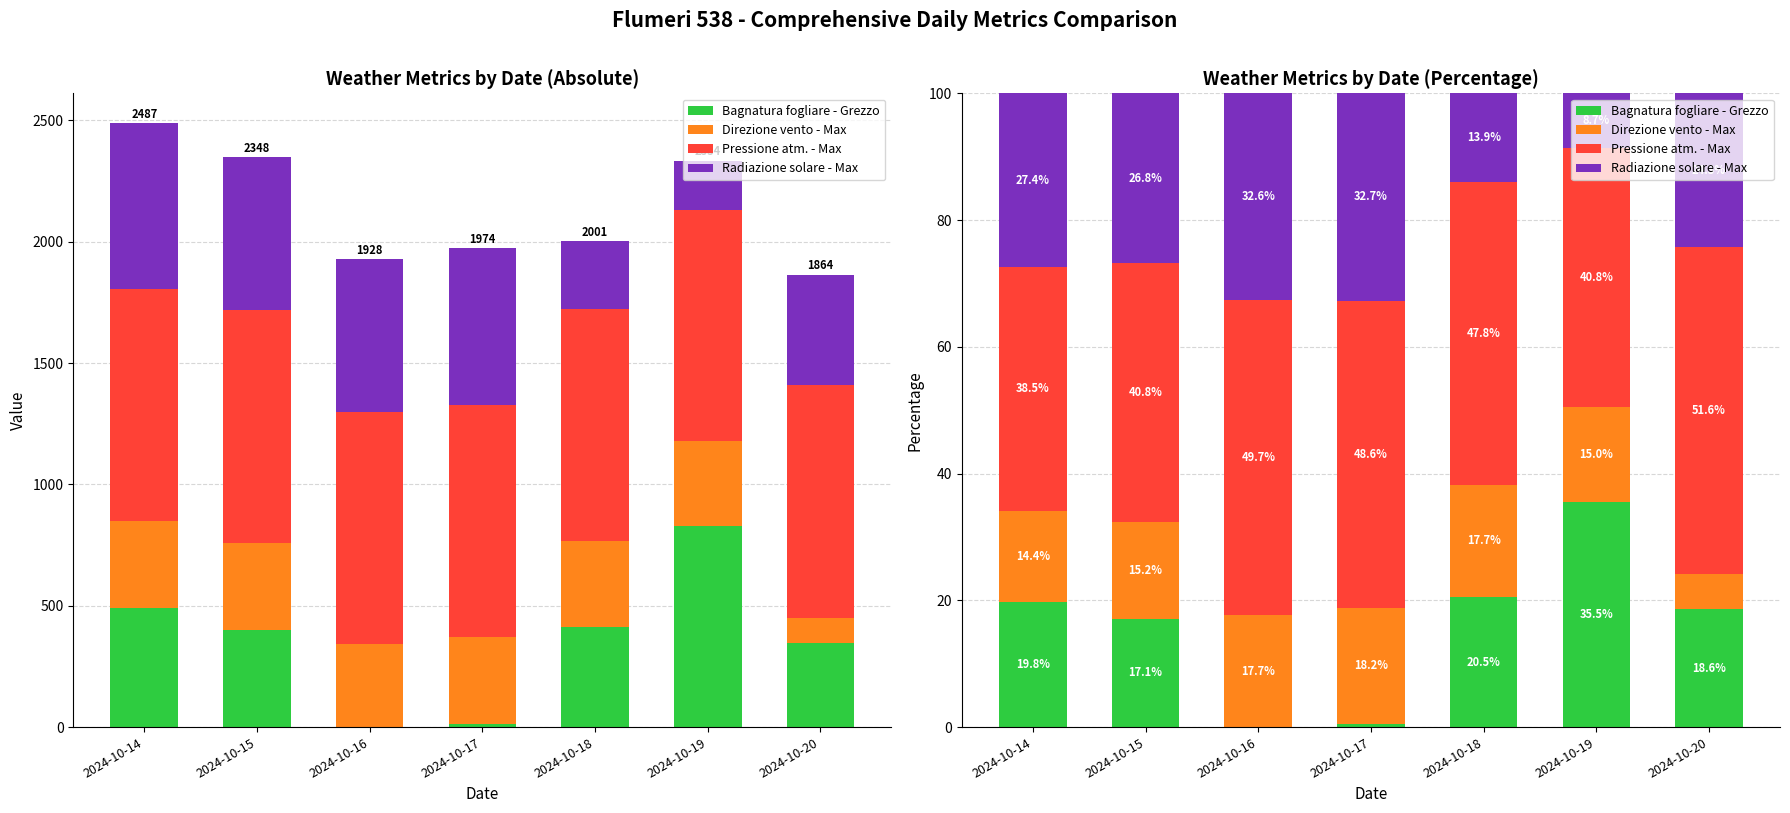

What is the difference between the Bagnatura fogliare - Grezzo values at 2024-10-18 and 2024-10-17?

20.0